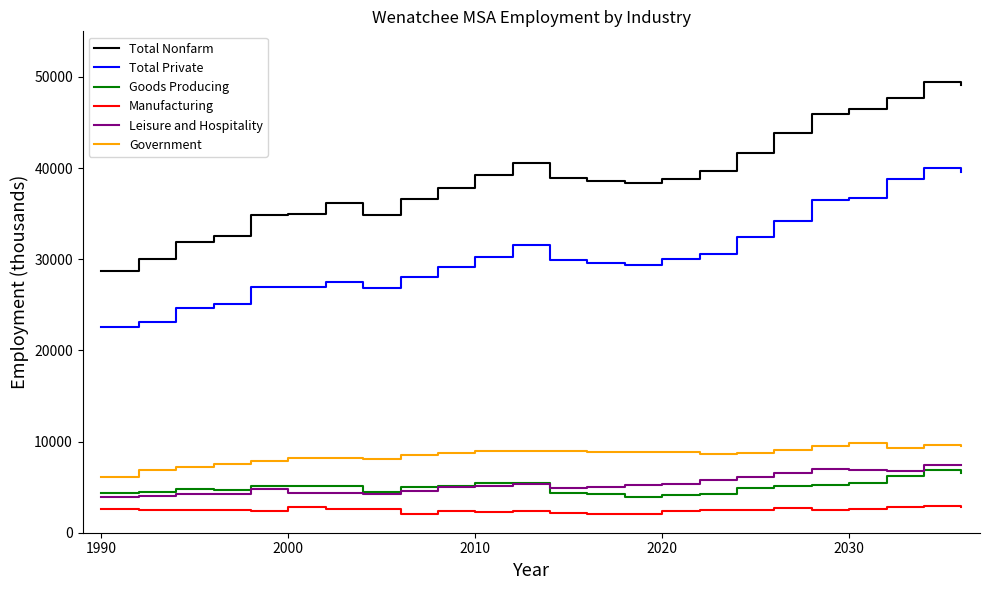

What is the minimum value shown in the chart?

2100